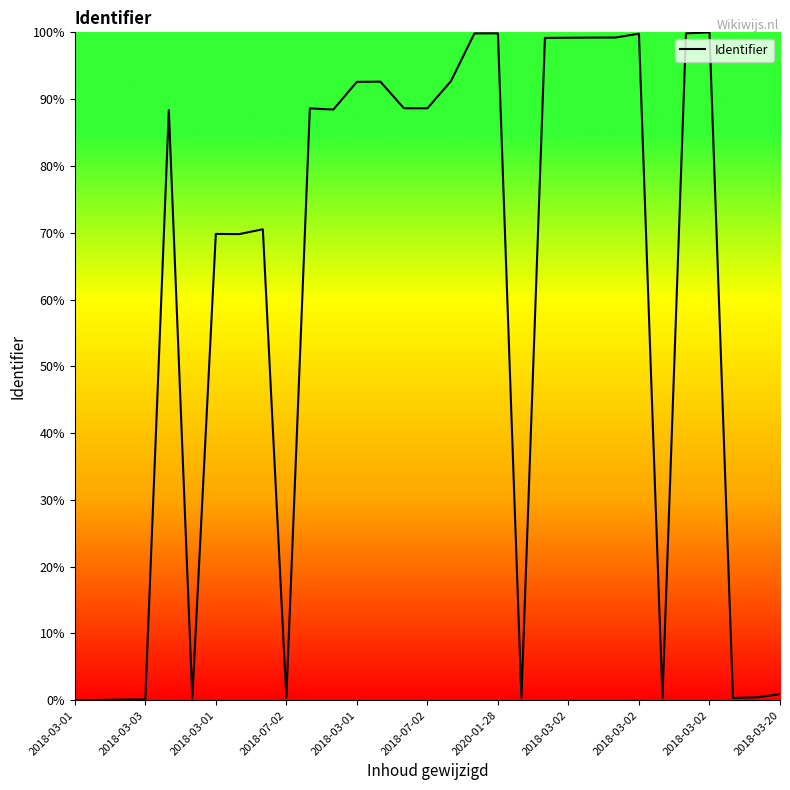

What is the difference between the second highest and second lowest values?

99.8